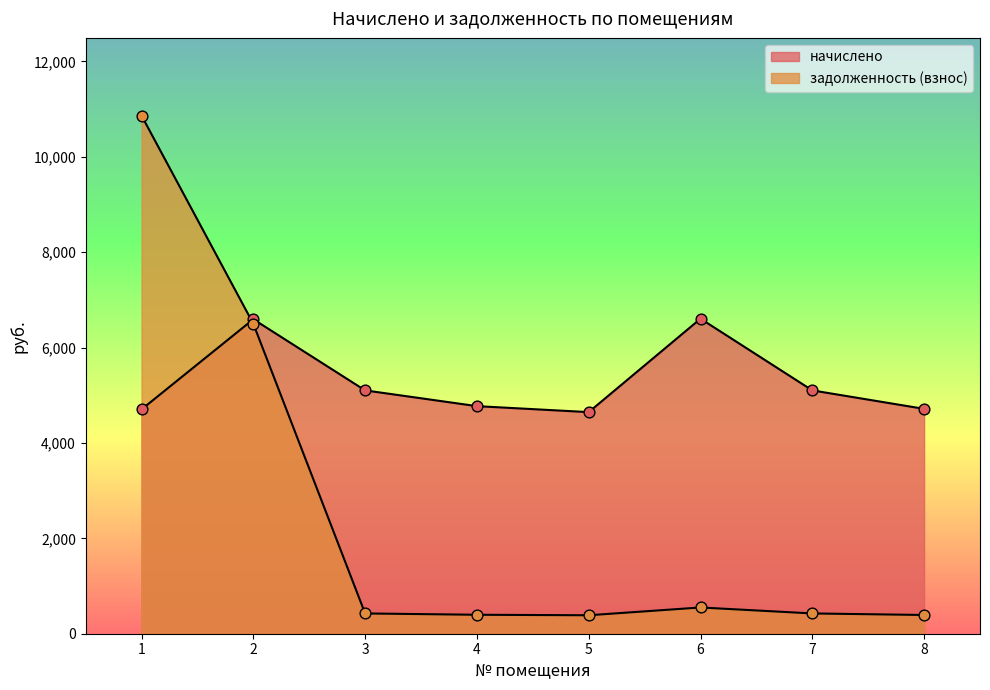

What are all the series names shown in the legend?

начислено, задолженность (взнос)